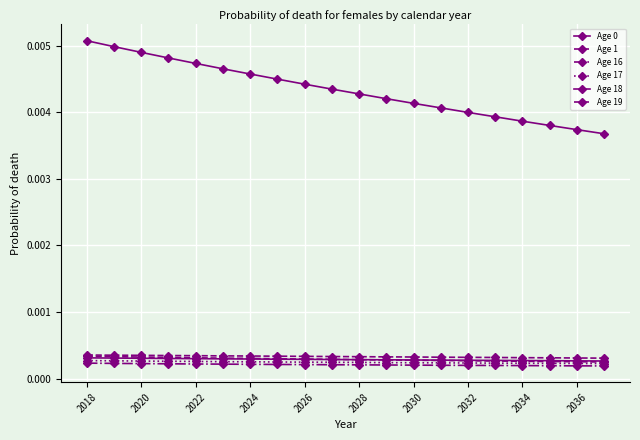

True or false: Age 0 and Age 16 intersect in this chart.

False